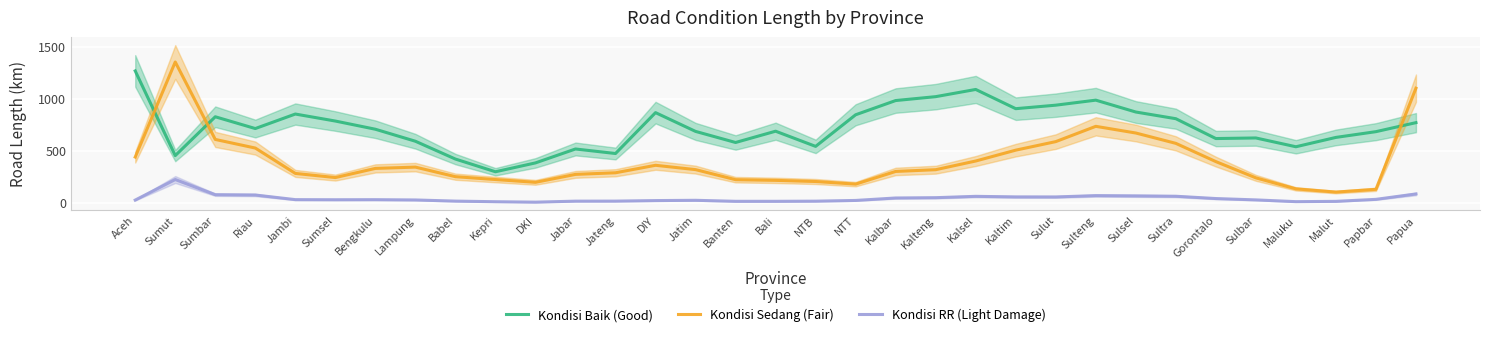

The value of Kondisi Baik (Good) at Banten is 389.9. True or false?

False